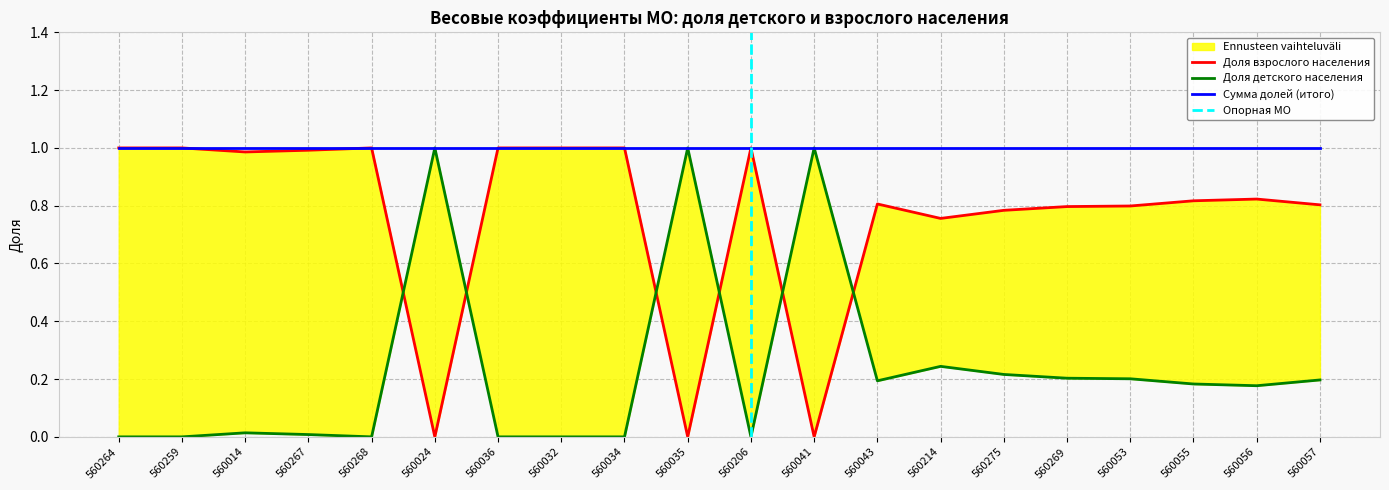

True or false: Доля взрослого населения and Доля детского населения intersect in this chart.

True